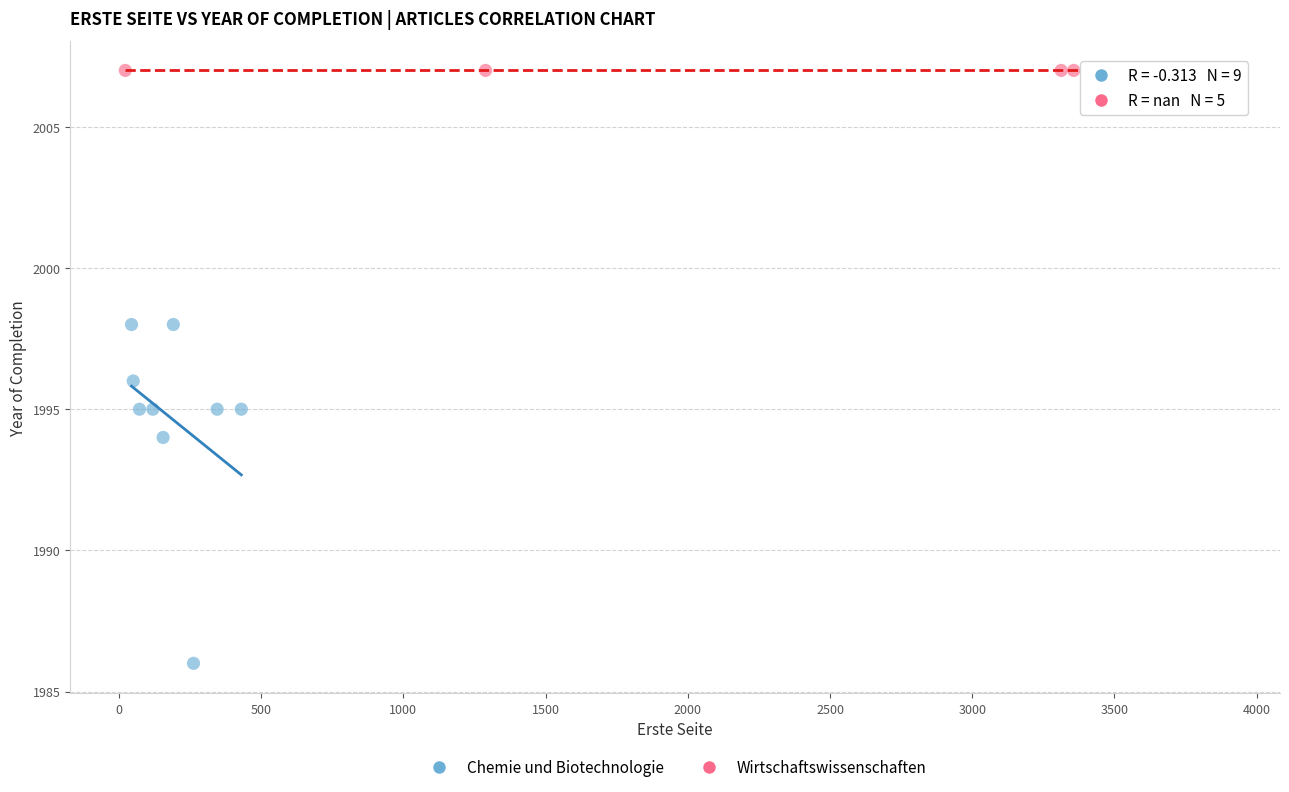

Which series reaches the maximum Y coordinate?

Wirtschaftswissenschaften